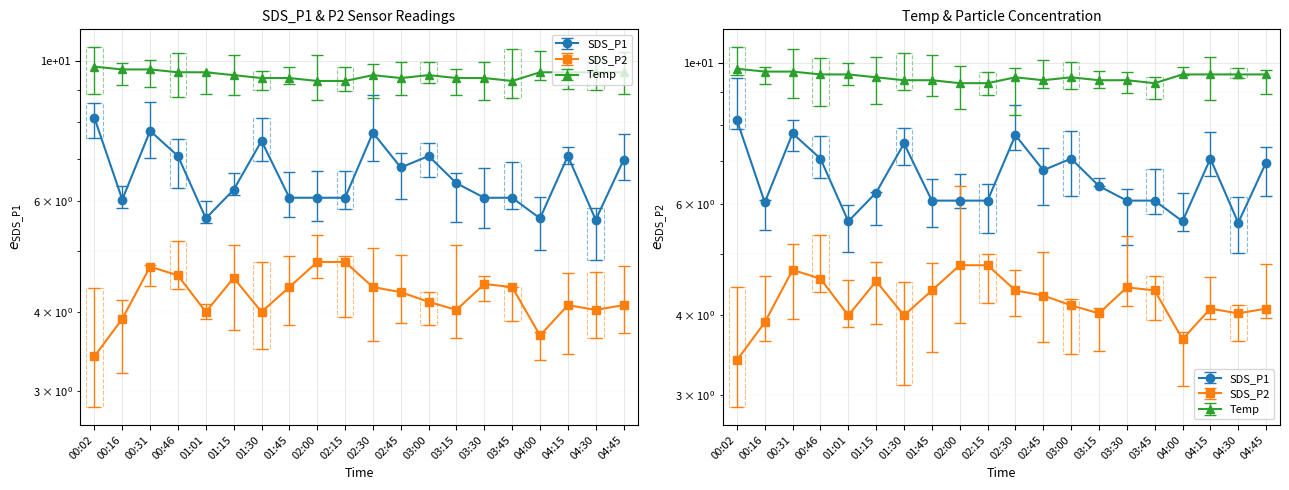

What is the difference between the Temp values at 01:15 and 03:45?

0.2